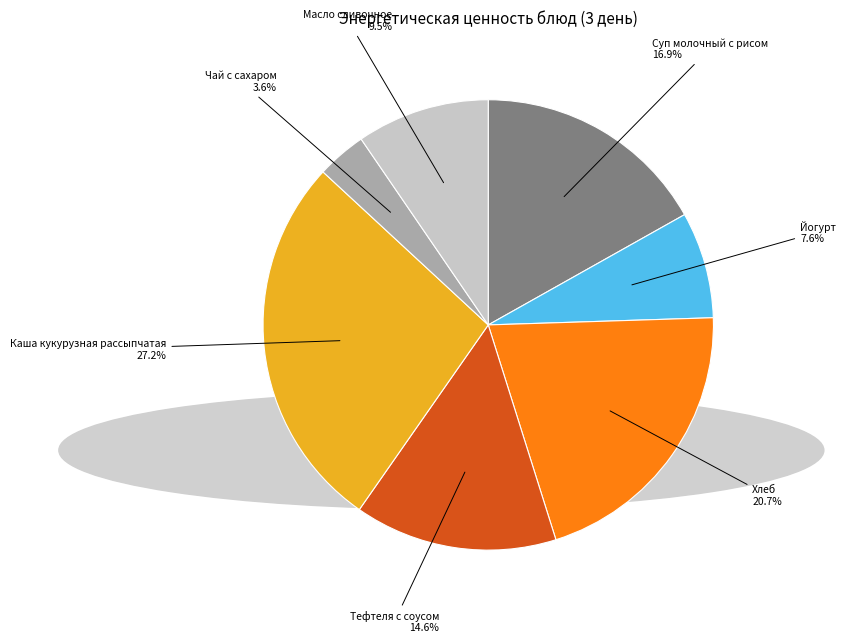

Which slice is the largest?

Каша кукурузная рассыпчатая